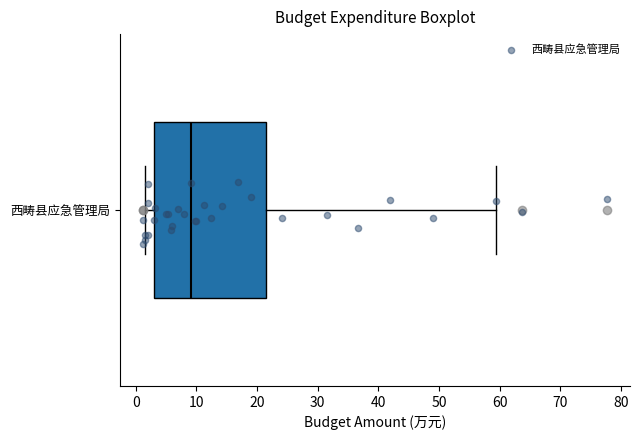

Where does the right whisker of the box for 西畴县应急管理局 end on the x-axis? The values are not printed on the chart, so give them approximately, as read against the axis.

59